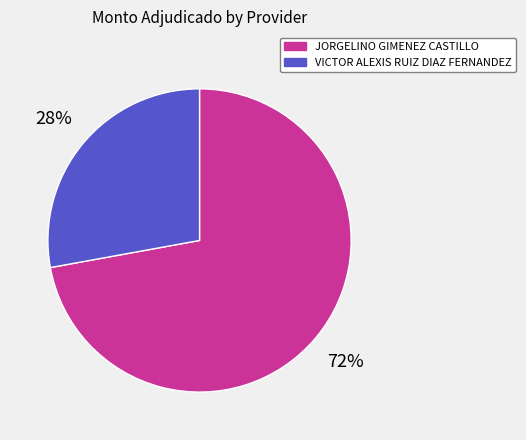

Count the number of slices in the pie.

2